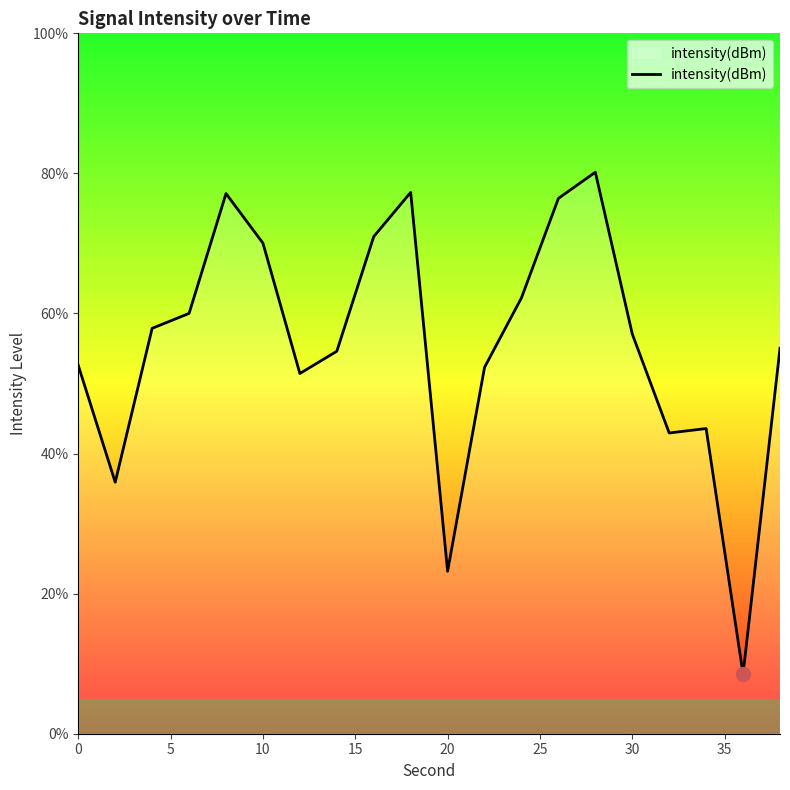

What is the maximum value shown in the chart?

80.2